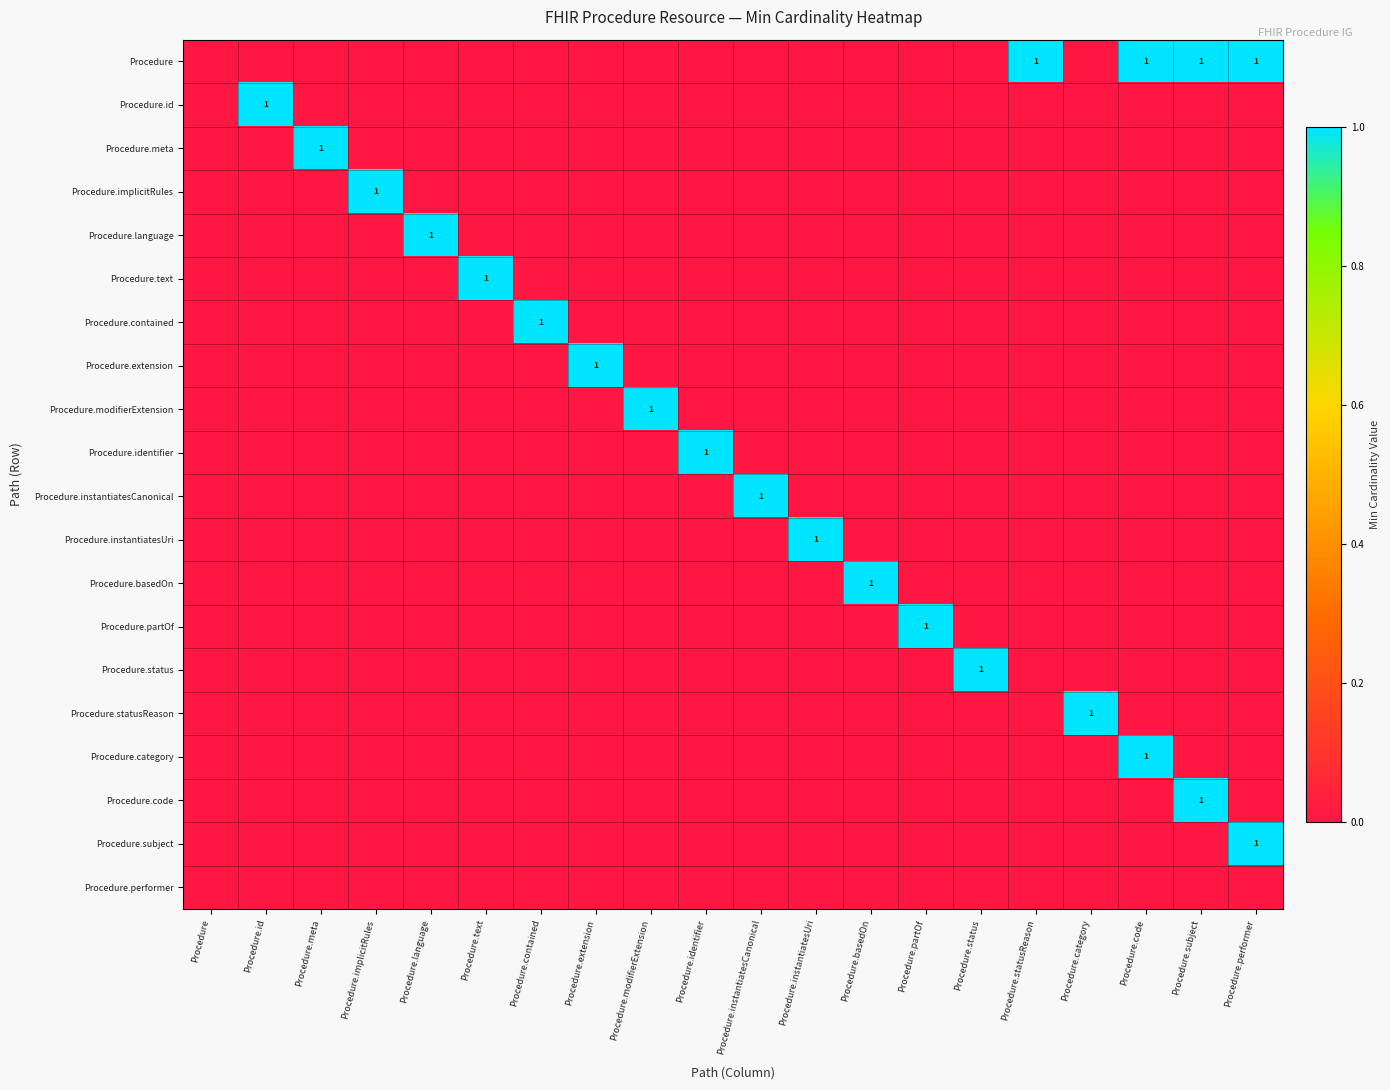

The value of Procedure.contained at Procedure.contained is 1. True or false?

True